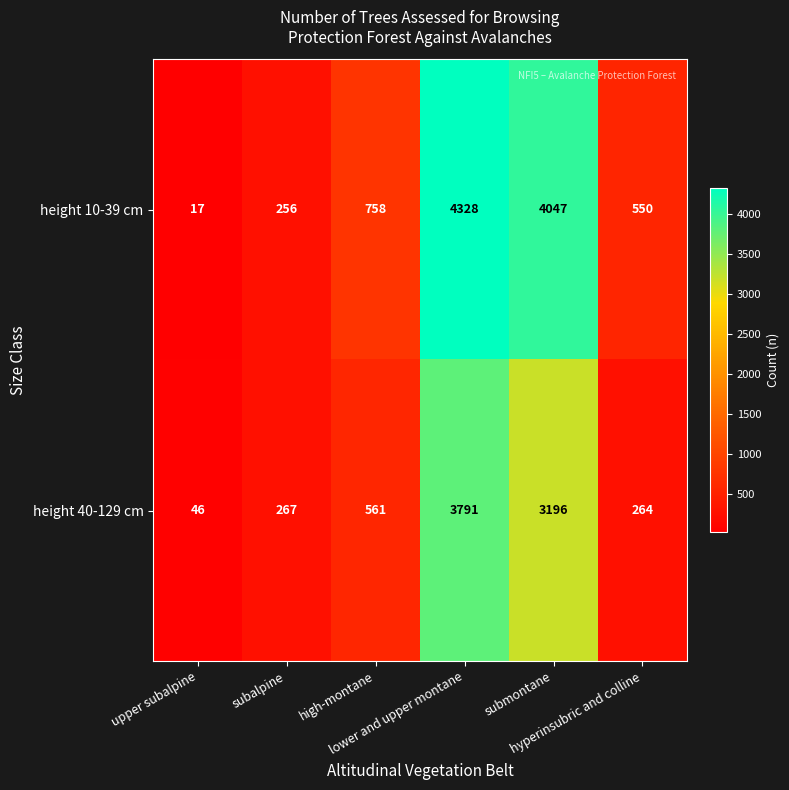

What is the average value of the height 40-129 cm series?

1354